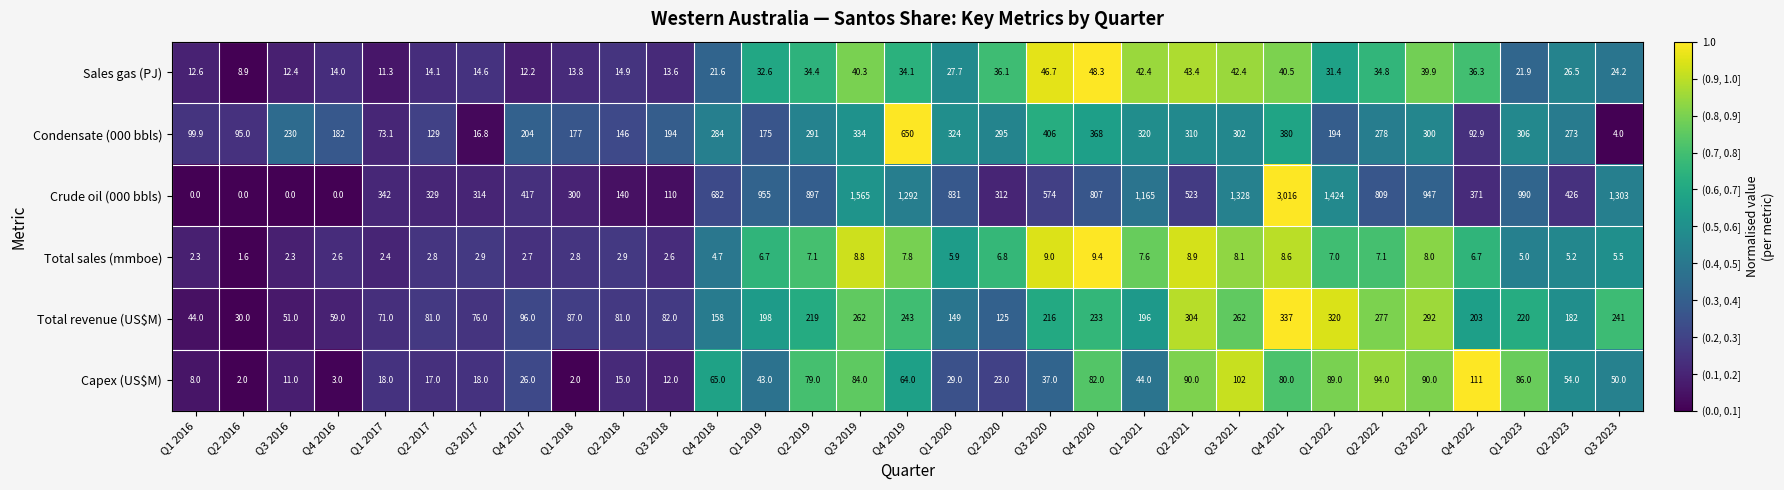

At which category is the sum across all series the highest?

Q4 2021